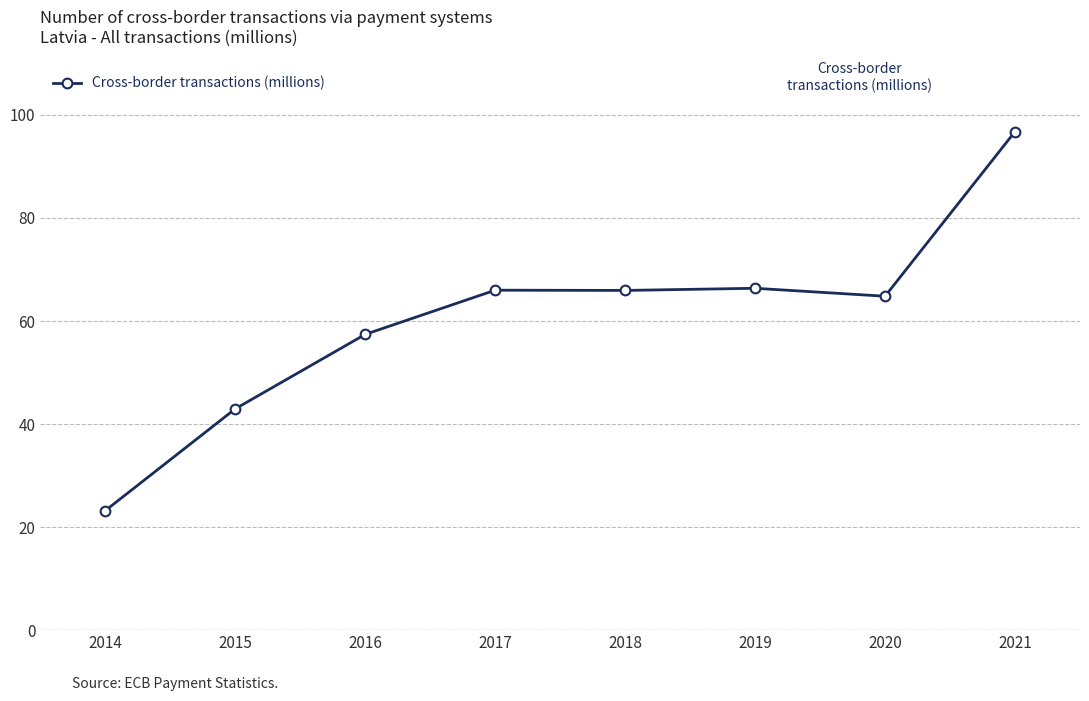

What is the maximum value shown in the chart?

96.8